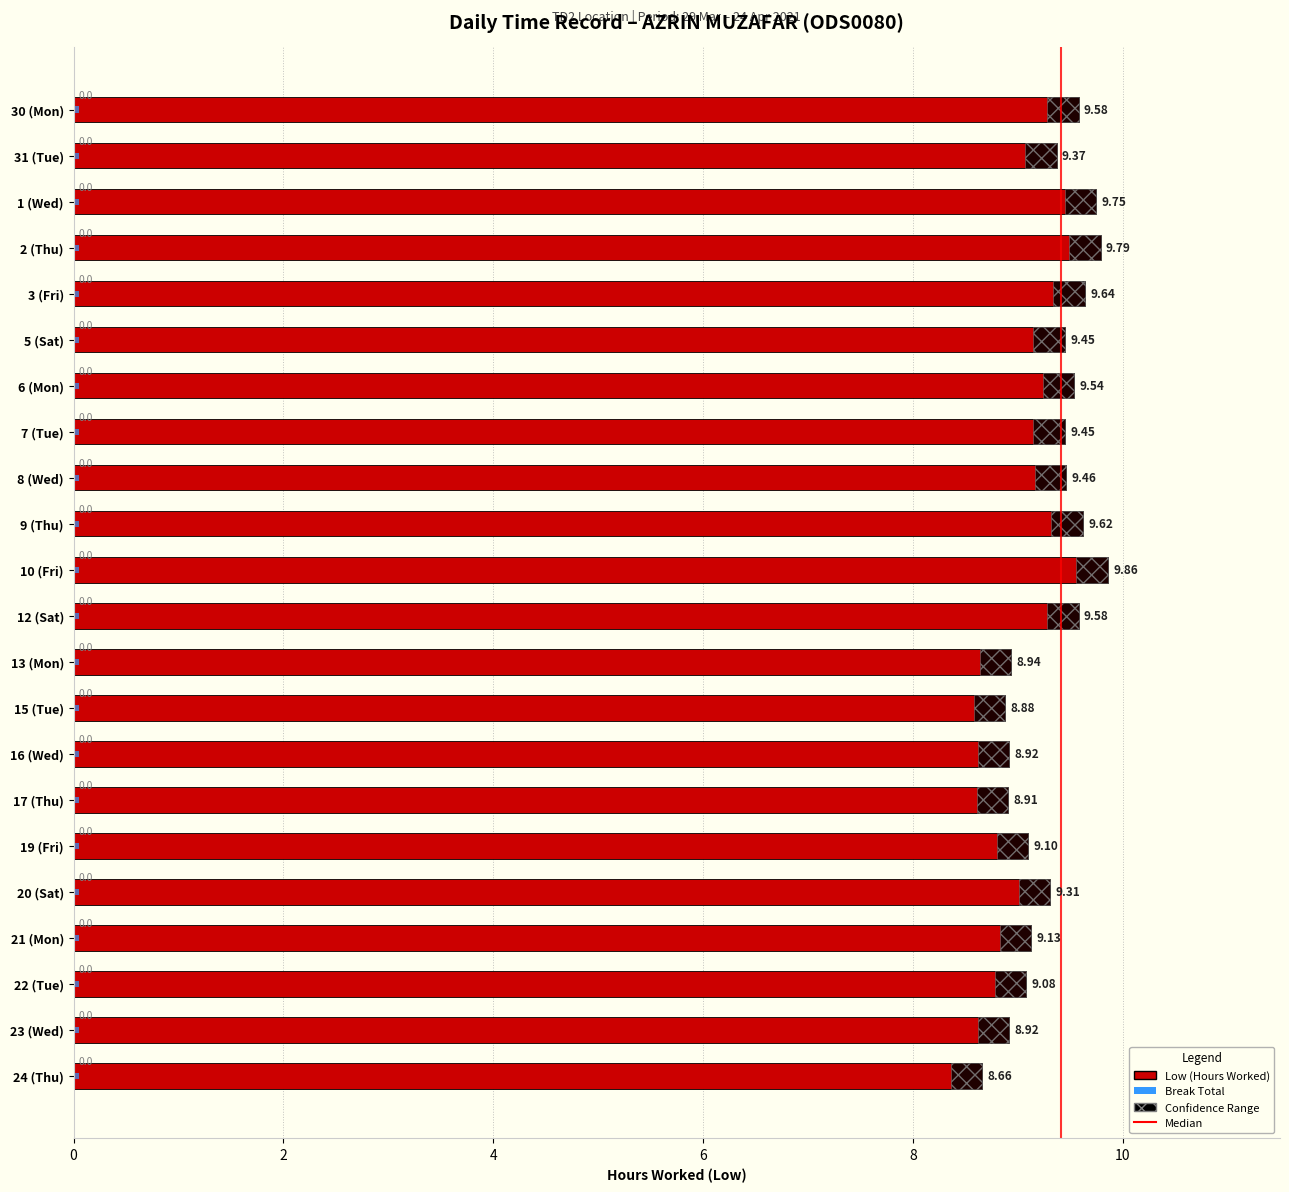

Which category has the highest value across all series?

10 (Fri)